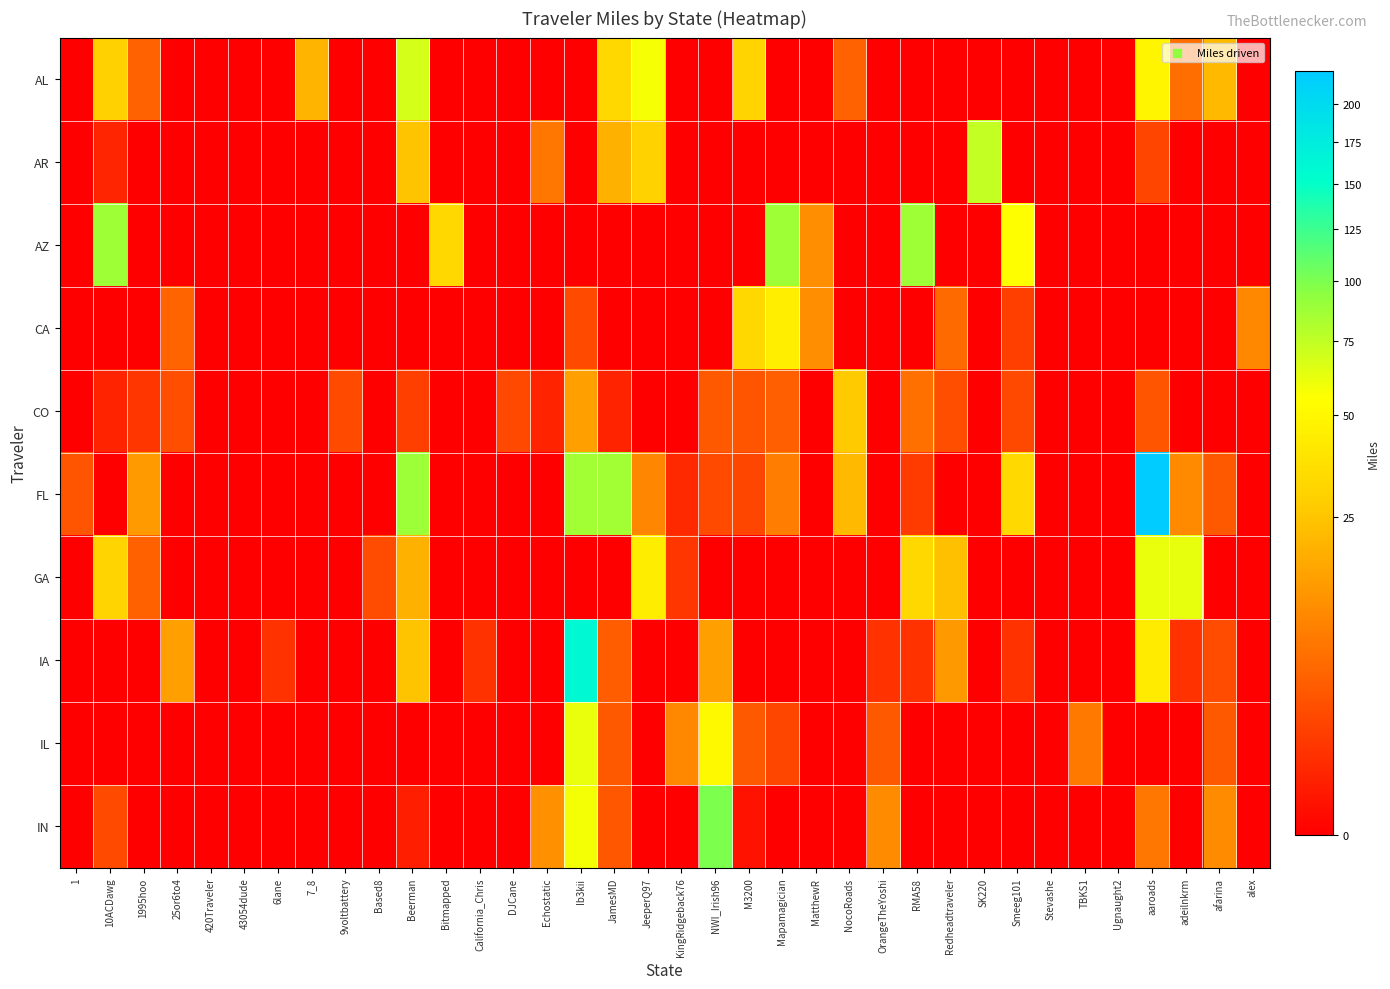

Reading left to right, transcribe all the data shown in this chart.

AL: 1=0.0	10ACDawg=29.0	1995hoo=4.6	25or6to4=0.0	420Traveler=0.0	43054dude=0.0	6lane=0.0	7_8=20.2	9voltbattery=0.0	Based8=0.0	Beerman=69.0	Bitmapped=0.0	California_Chris=0.0	DJCane=0.0	Echostatic=0.0	Ib3kii=0.0	JamesMD=32.7	JeeperQ97=57.8	KingRidgeback76=0.0	NWI_Irish96=0.0	M3200=30.8	Mapamagician=0.0	MatthewR=0.0	NocoRoads=4.5	OrangeTheYoshi=0.0	RMA58=0.0	Redheadtraveler=0.0	SK220=0.0	Smeeg101=0.0	Stevashe=0.0	TBKS1=0.0	Ugnaught2=0.0	aaroads=49.2	adeilnkrm=5.7	afarina=21.9	alex=0.0
AR: 1=0.0	10ACDawg=0.4	1995hoo=0.0	25or6to4=0.0	420Traveler=0.0	43054dude=0.0	6lane=0.0	7_8=0.0	9voltbattery=0.0	Based8=0.0	Beerman=24.4	Bitmapped=0.0	California_Chris=0.0	DJCane=0.0	Echostatic=7.1	Ib3kii=0.0	JamesMD=19.1	JeeperQ97=29.9	KingRidgeback76=0.0	NWI_Irish96=0.0	M3200=0.0	Mapamagician=0.0	MatthewR=0.0	NocoRoads=0.0	OrangeTheYoshi=0.0	RMA58=0.0	Redheadtraveler=0.0	SK220=73.9	Smeeg101=0.0	Stevashe=0.0	TBKS1=0.0	Ugnaught2=0.0	aaroads=1.9	adeilnkrm=0.0	afarina=0.0	alex=0.0
AZ: 1=0.0	10ACDawg=87.1	1995hoo=0.0	25or6to4=0.0	420Traveler=0.0	43054dude=0.0	6lane=0.0	7_8=0.0	9voltbattery=0.0	Based8=0.0	Beerman=0.0	Bitmapped=33.0	California_Chris=0.0	DJCane=0.0	Echostatic=0.0	Ib3kii=0.0	JamesMD=0.0	JeeperQ97=0.0	KingRidgeback76=0.0	NWI_Irish96=0.0	M3200=0.0	Mapamagician=87.1	MatthewR=11.2	NocoRoads=0.0	OrangeTheYoshi=0.0	RMA58=87.1	Redheadtraveler=0.0	SK220=0.0	Smeeg101=54.1	Stevashe=0.0	TBKS1=0.0	Ugnaught2=0.0	aaroads=0.0	adeilnkrm=0.0	afarina=0.0	alex=0.0
CA: 1=0.0	10ACDawg=0.0	1995hoo=0.0	25or6to4=4.7	420Traveler=0.0	43054dude=0.0	6lane=0.0	7_8=0.0	9voltbattery=0.0	Based8=0.0	Beerman=0.0	Bitmapped=0.0	California_Chris=0.0	DJCane=0.0	Echostatic=0.0	Ib3kii=2.2	JamesMD=0.0	JeeperQ97=0.0	KingRidgeback76=0.0	NWI_Irish96=0.0	M3200=32.8	Mapamagician=45.2	MatthewR=11.2	NocoRoads=0.0	OrangeTheYoshi=0.0	RMA58=0.0	Redheadtraveler=5.4	SK220=0.0	Smeeg101=1.4	Stevashe=0.0	TBKS1=0.0	Ugnaught2=0.0	aaroads=0.0	adeilnkrm=0.0	afarina=0.0	alex=9.8
CO: 1=0.0	10ACDawg=0.4	1995hoo=1.0	25or6to4=2.4	420Traveler=0.0	43054dude=0.0	6lane=0.0	7_8=0.0	9voltbattery=2.2	Based8=0.0	Beerman=1.5	Bitmapped=0.0	California_Chris=0.0	DJCane=2.1	Echostatic=0.4	Ib3kii=15.0	JamesMD=0.4	JeeperQ97=0.0	KingRidgeback76=0.0	NWI_Irish96=3.5	M3200=3.1	Mapamagician=4.1	MatthewR=0.0	NocoRoads=26.8	OrangeTheYoshi=0.0	RMA58=6.0	Redheadtraveler=2.4	SK220=0.0	Smeeg101=2.1	Stevashe=0.0	TBKS1=0.0	Ugnaught2=0.0	aaroads=3.1	adeilnkrm=0.0	afarina=0.0	alex=0.0
FL: 1=2.9	10ACDawg=0.0	1995hoo=13.6	25or6to4=0.0	420Traveler=0.0	43054dude=0.0	6lane=0.0	7_8=0.0	9voltbattery=0.0	Based8=0.0	Beerman=88.6	Bitmapped=0.0	California_Chris=0.0	DJCane=0.0	Echostatic=0.0	Ib3kii=85.9	JamesMD=86.3	JeeperQ97=9.6	KingRidgeback76=0.5	NWI_Irish96=2.2	M3200=1.9	Mapamagician=7.9	MatthewR=0.0	NocoRoads=21.8	OrangeTheYoshi=0.0	RMA58=1.3	Redheadtraveler=0.0	SK220=0.0	Smeeg101=33.2	Stevashe=0.0	TBKS1=0.0	Ugnaught2=0.0	aaroads=223.8	adeilnkrm=10.3	afarina=3.6	alex=0.0
GA: 1=0.0	10ACDawg=30.9	1995hoo=4.2	25or6to4=0.0	420Traveler=0.0	43054dude=0.0	6lane=0.0	7_8=0.0	9voltbattery=0.0	Based8=2.3	Beerman=19.0	Bitmapped=0.0	California_Chris=0.0	DJCane=0.0	Echostatic=0.0	Ib3kii=0.0	JamesMD=0.0	JeeperQ97=44.3	KingRidgeback76=1.0	NWI_Irish96=0.0	M3200=0.0	Mapamagician=0.0	MatthewR=0.0	NocoRoads=0.0	OrangeTheYoshi=0.0	RMA58=32.4	Redheadtraveler=23.0	SK220=0.0	Smeeg101=0.0	Stevashe=0.0	TBKS1=0.0	Ugnaught2=0.0	aaroads=61.4	adeilnkrm=62.7	afarina=0.0	alex=0.0
IA: 1=0.0	10ACDawg=0.0	1995hoo=0.0	25or6to4=14.9	420Traveler=0.0	43054dude=0.0	6lane=0.8	7_8=0.0	9voltbattery=0.0	Based8=0.0	Beerman=24.5	Bitmapped=0.0	California_Chris=0.8	DJCane=0.0	Echostatic=0.0	Ib3kii=158.6	JamesMD=3.8	JeeperQ97=0.0	KingRidgeback76=0.0	NWI_Irish96=15.0	M3200=0.0	Mapamagician=0.0	MatthewR=0.0	NocoRoads=0.0	OrangeTheYoshi=0.8	RMA58=0.8	Redheadtraveler=13.1	SK220=0.0	Smeeg101=0.8	Stevashe=0.0	TBKS1=0.0	Ugnaught2=0.0	aaroads=43.3	adeilnkrm=0.8	afarina=2.4	alex=0.0
IL: 1=0.0	10ACDawg=0.0	1995hoo=0.0	25or6to4=0.0	420Traveler=0.0	43054dude=0.0	6lane=0.0	7_8=0.0	9voltbattery=0.0	Based8=0.0	Beerman=0.0	Bitmapped=0.0	California_Chris=0.0	DJCane=0.0	Echostatic=0.0	Ib3kii=61.6	JamesMD=3.6	JeeperQ97=0.0	KingRidgeback76=9.9	NWI_Irish96=51.3	M3200=3.5	Mapamagician=2.0	MatthewR=0.0	NocoRoads=0.0	OrangeTheYoshi=3.5	RMA58=0.0	Redheadtraveler=0.0	SK220=0.0	Smeeg101=0.0	Stevashe=0.0	TBKS1=7.5	Ugnaught2=0.0	aaroads=0.0	adeilnkrm=0.0	afarina=3.5	alex=0.0
IN: 1=0.0	10ACDawg=2.2	1995hoo=0.0	25or6to4=0.0	420Traveler=0.0	43054dude=0.0	6lane=0.0	7_8=0.0	9voltbattery=0.0	Based8=0.0	Beerman=0.3	Bitmapped=0.0	California_Chris=0.0	DJCane=0.0	Echostatic=11.6	Ib3kii=57.9	JamesMD=3.2	JeeperQ97=0.0	KingRidgeback76=0.0	NWI_Irish96=100.2	M3200=0.1	Mapamagician=0.0	MatthewR=0.0	NocoRoads=0.0	OrangeTheYoshi=10.7	RMA58=0.0	Redheadtraveler=0.0	SK220=0.0	Smeeg101=0.0	Stevashe=0.0	TBKS1=0.0	Ugnaught2=0.0	aaroads=7.1	adeilnkrm=0.0	afarina=10.7	alex=0.0